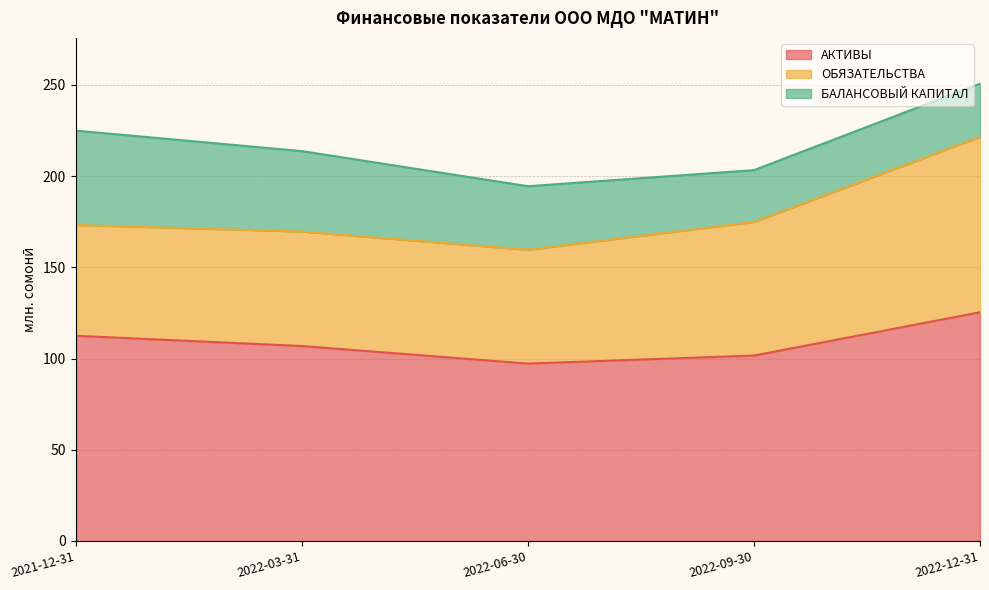

Reading right to left, what are all the values shown in this chart?

АКТИВЫ: 125.4	101.7	97.3	106.9	112.5
ОБЯЗАТЕЛЬСТВА: 96.2	73.3	62.4	62.8	60.8
БАЛАНСОВЫЙ КАПИТАЛ: 29.2	28.4	34.9	44.1	51.7